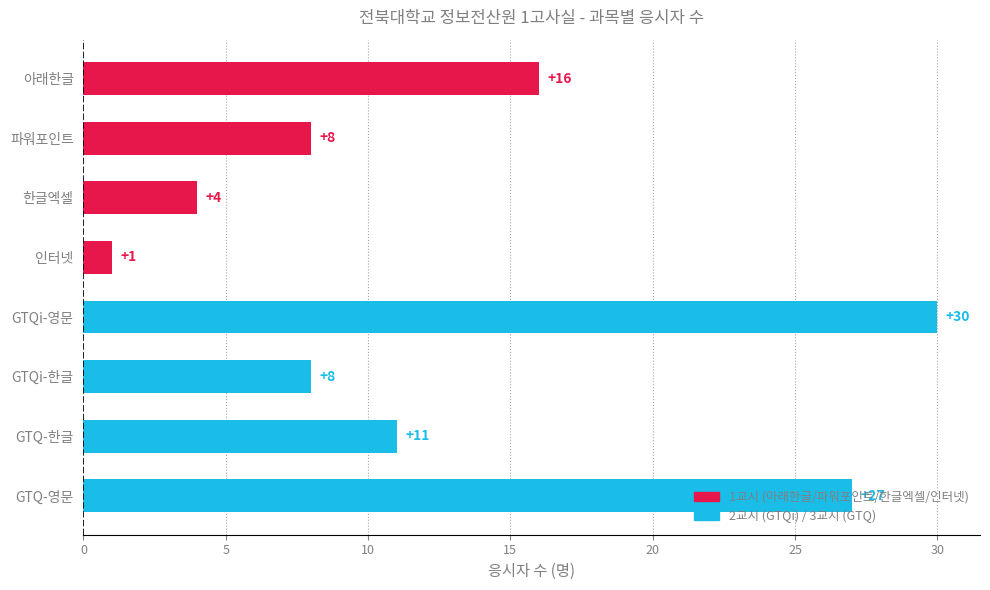

What is the label of the 8th bar from the top?

GTQ-영문